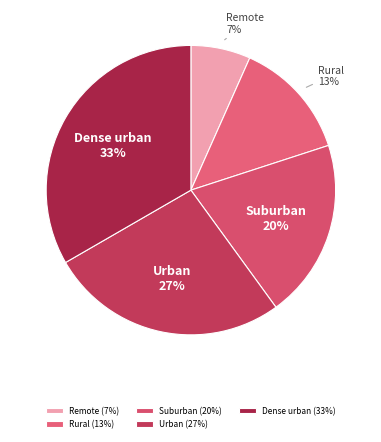

What is the smallest slice in the pie chart?

Remote